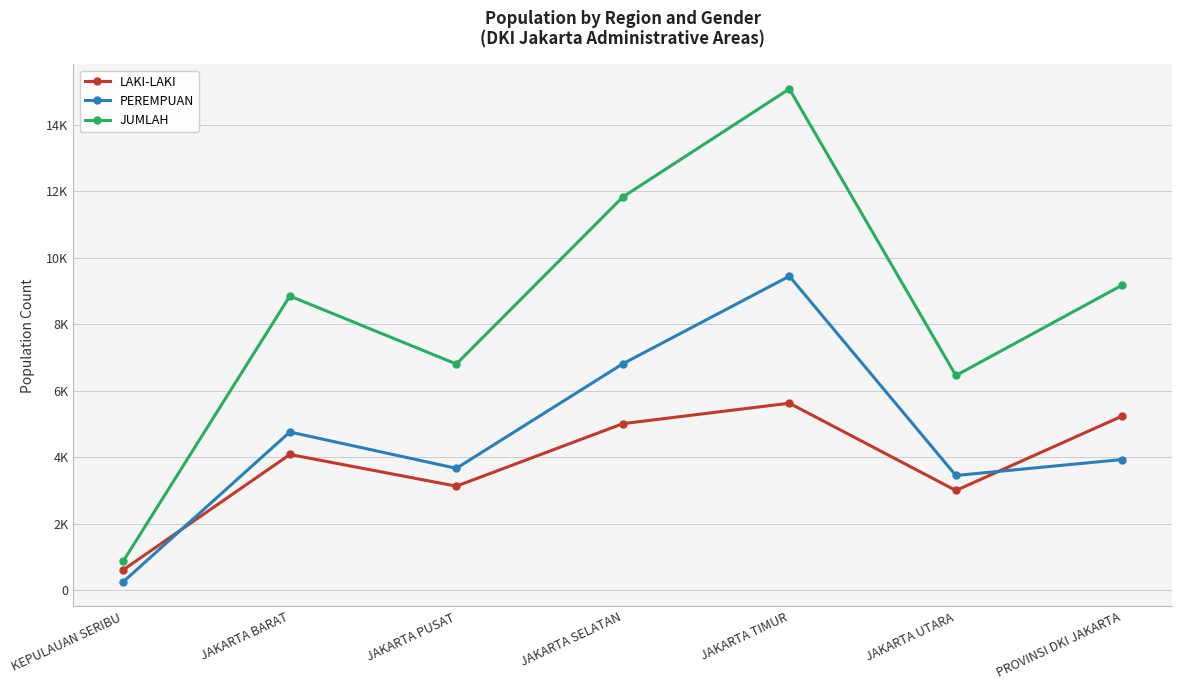

What is the average value of the JUMLAH series?

8443